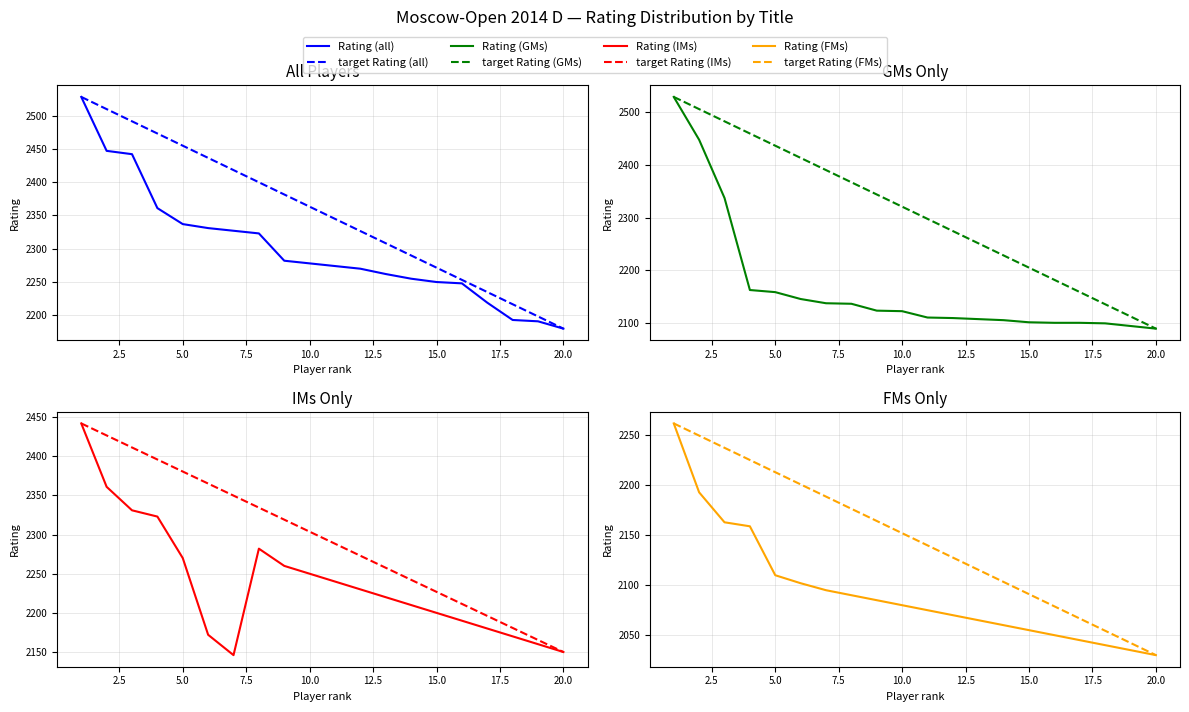

True or false: Rating (GMs) and Rating (all) intersect in this chart.

False